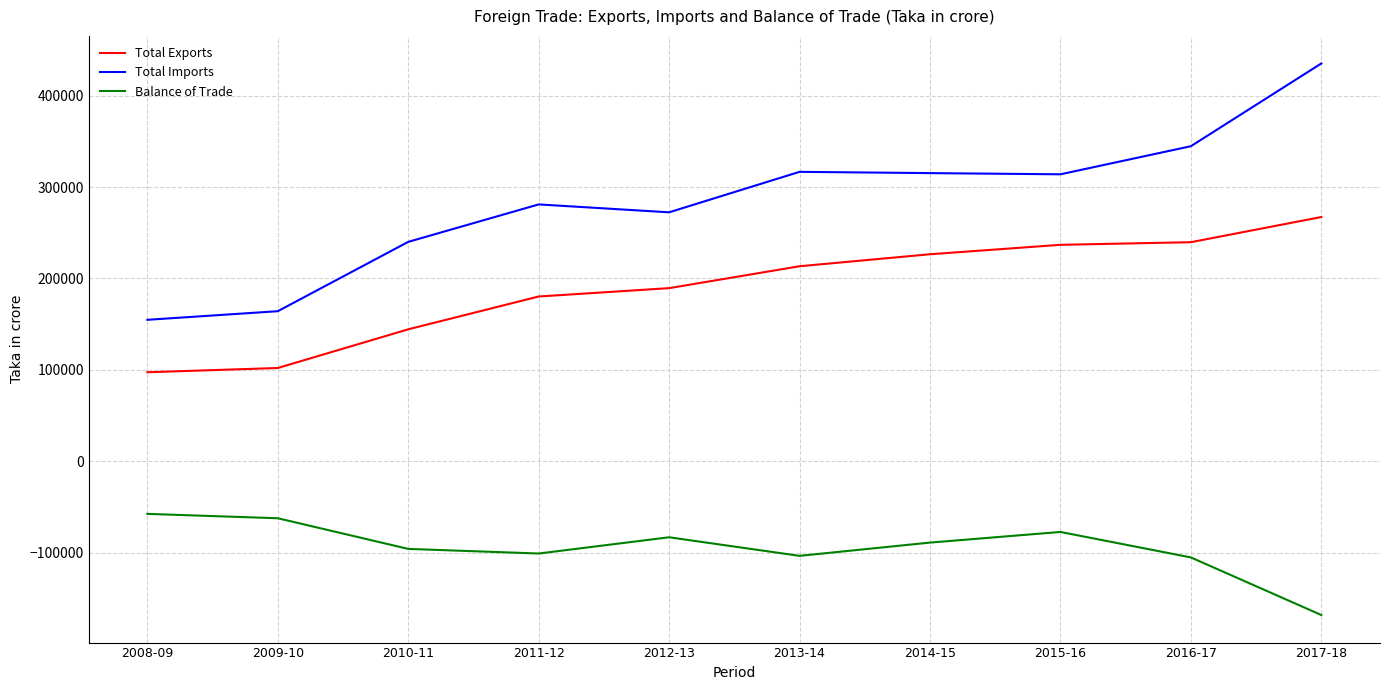

At which category is the sum across all series the highest?

2017-18